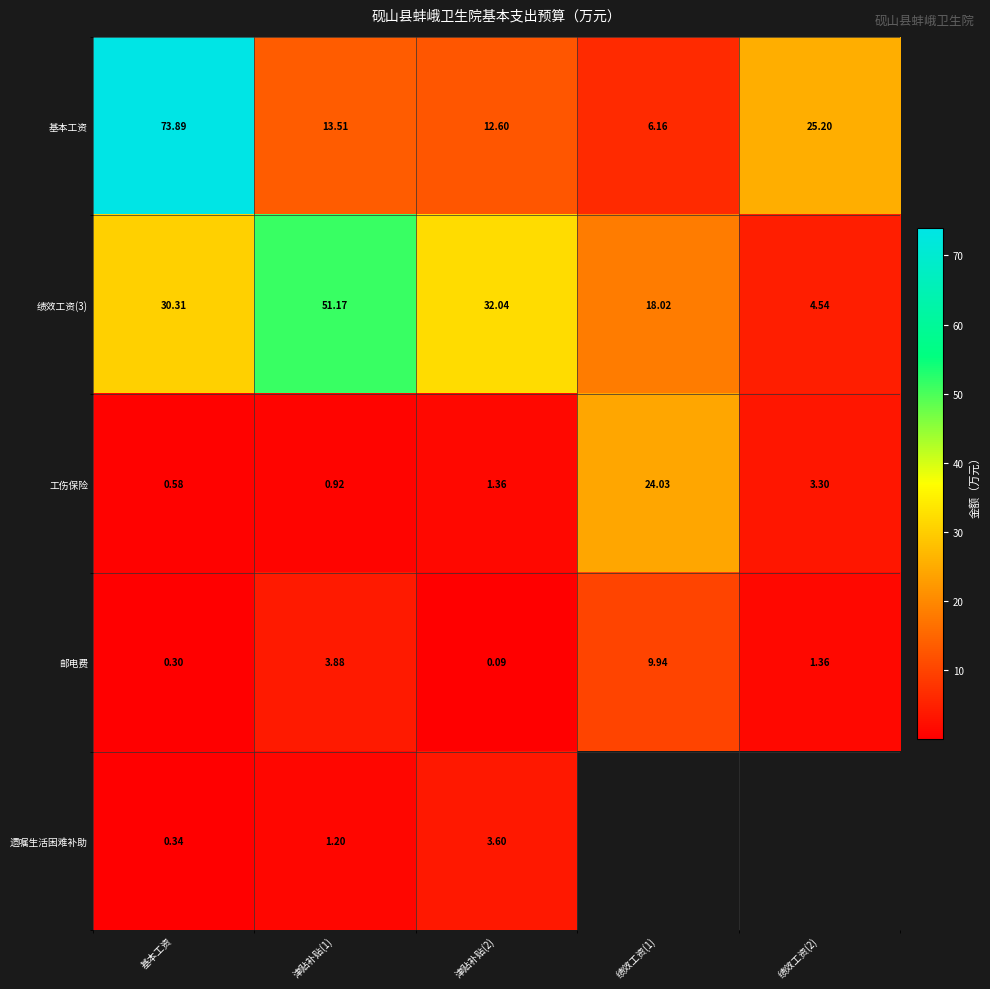

Where does the 基本工资 series first go above 13?

基本工资